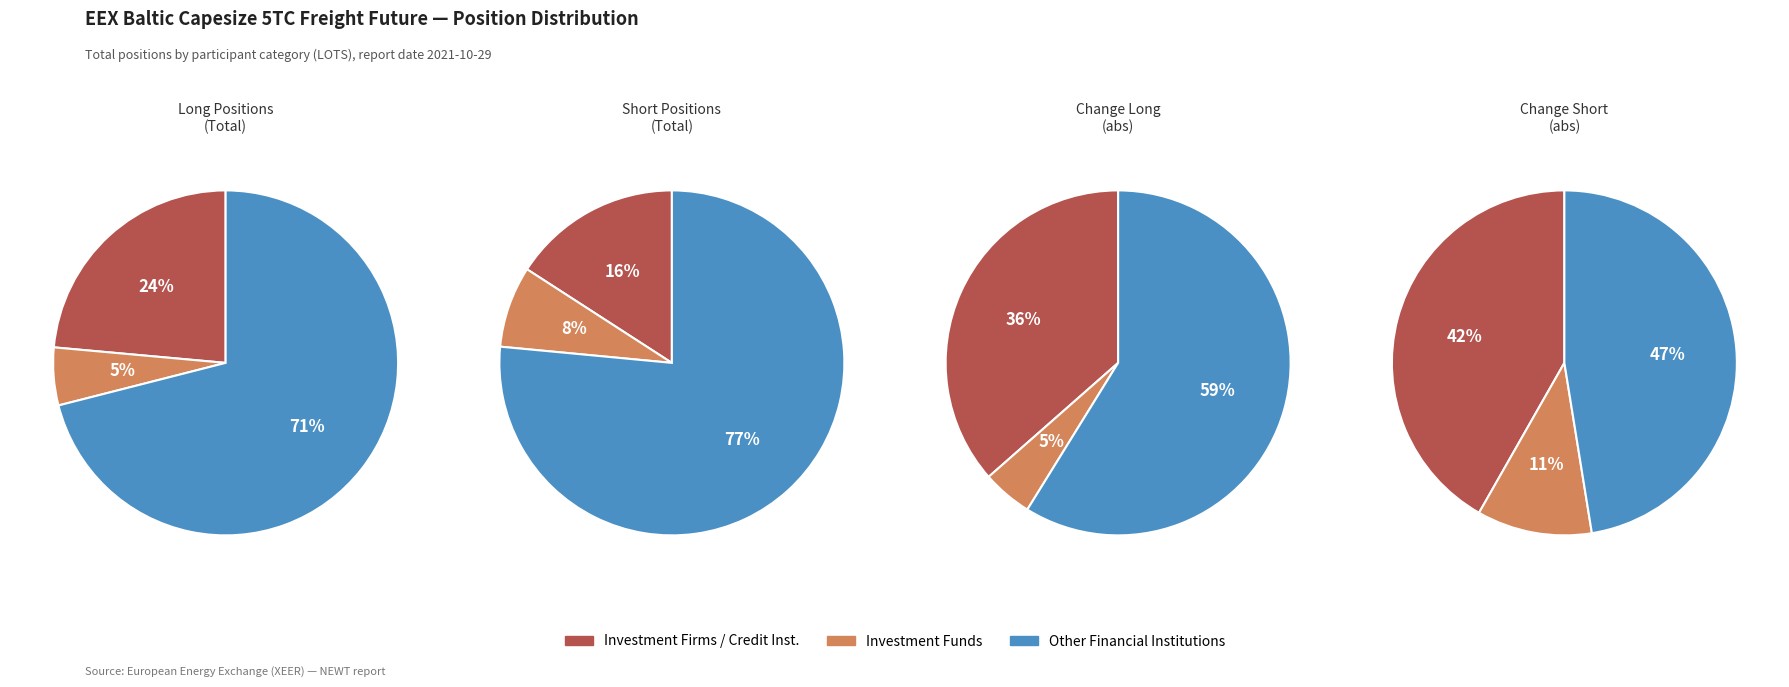

The Long slice represents 41% of the pie. True or false?

False